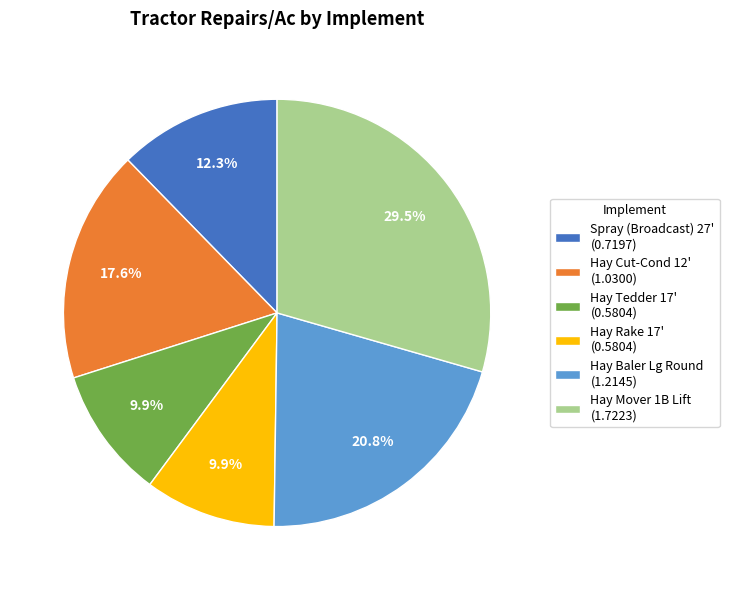

To the nearest percent, what is the difference between the largest and smallest slice percentages?

20%